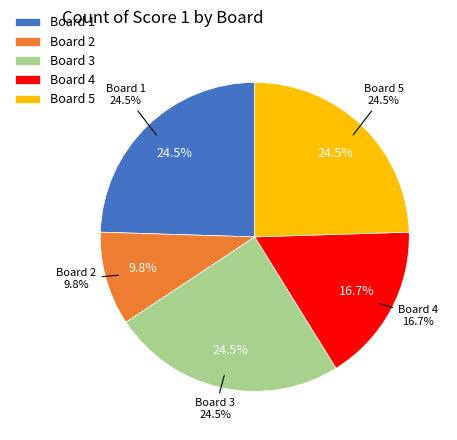

To the nearest percent, what is the average slice percentage?

20%